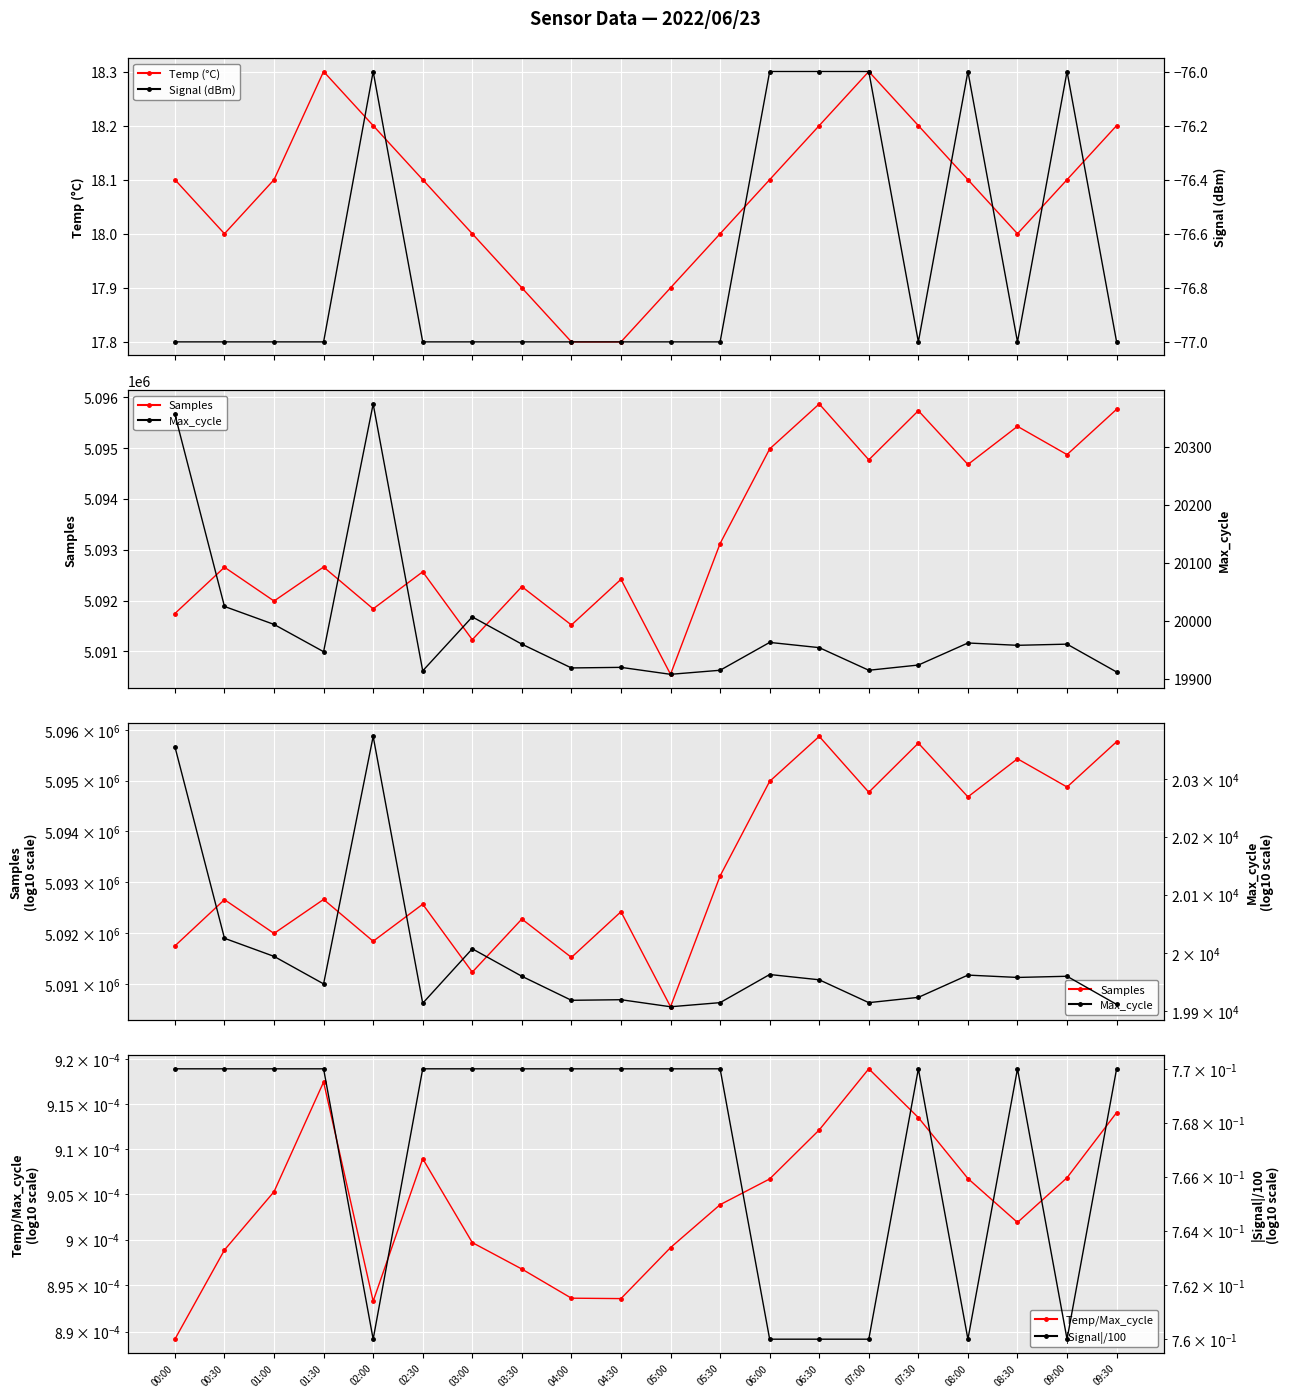

What is the difference between the Temp (°C) values at 09:00 and 07:00?

0.2